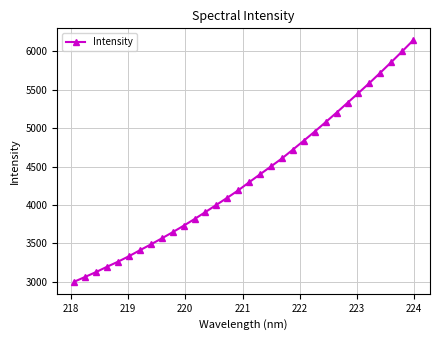

True or false: there are more than 1 points higher than both neighbors.

False